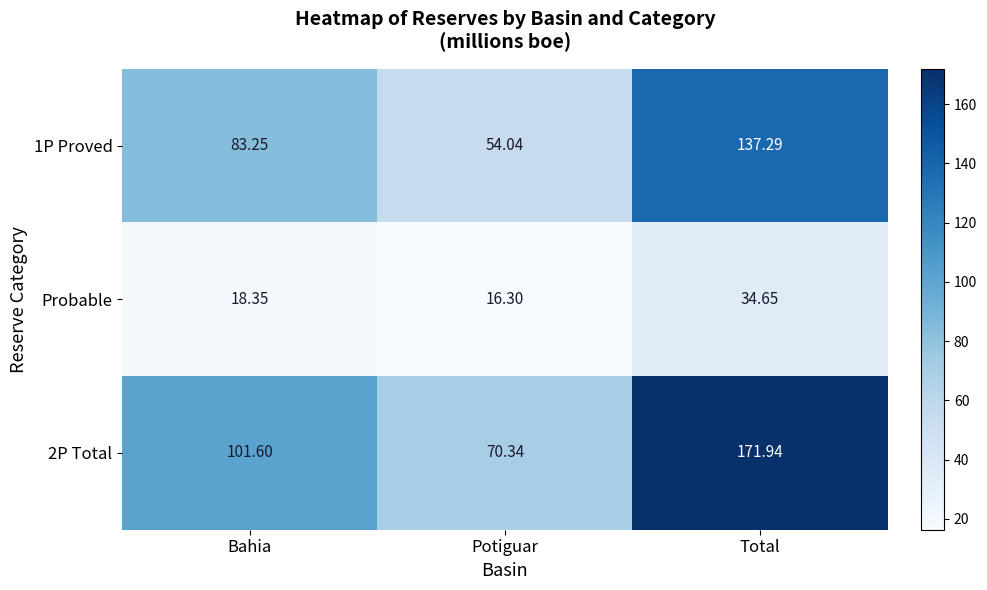

Rank the categories by 2P Total value from highest to lowest.

Total, Bahia, Potiguar